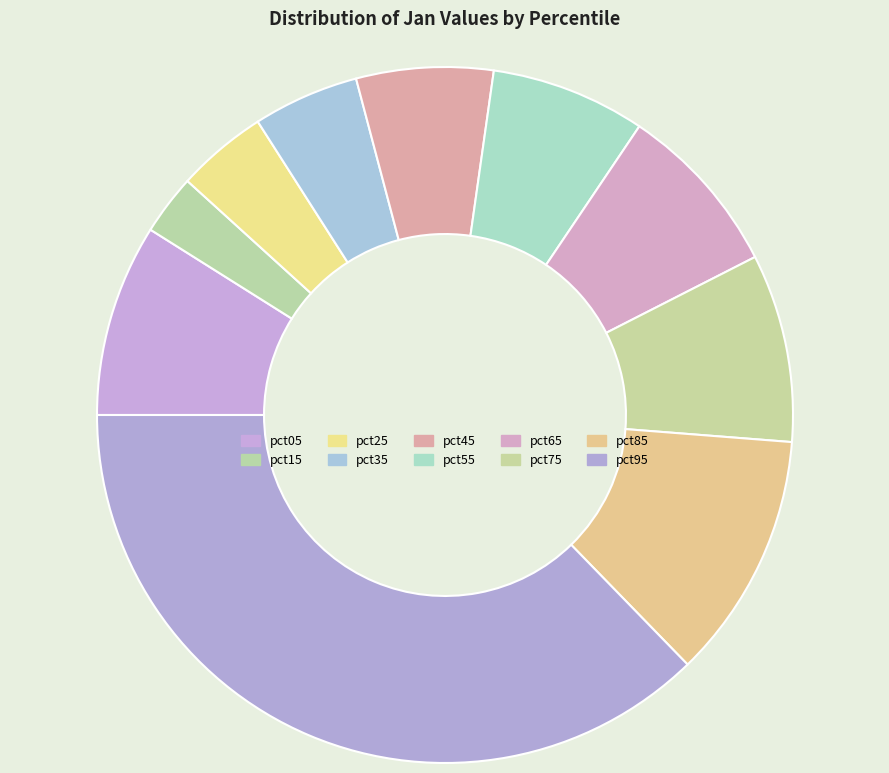

Which slice is the smallest?

pct15